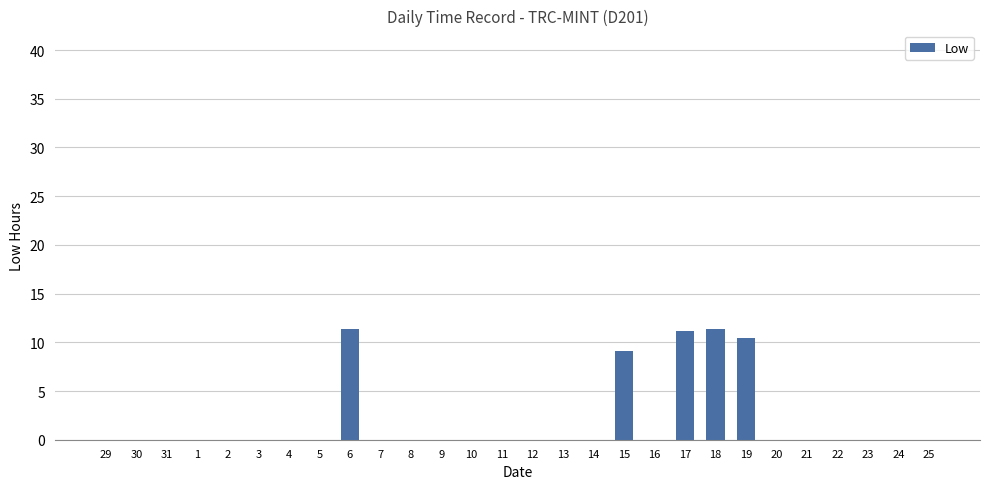

Where is the data nearest to the value 5?

15